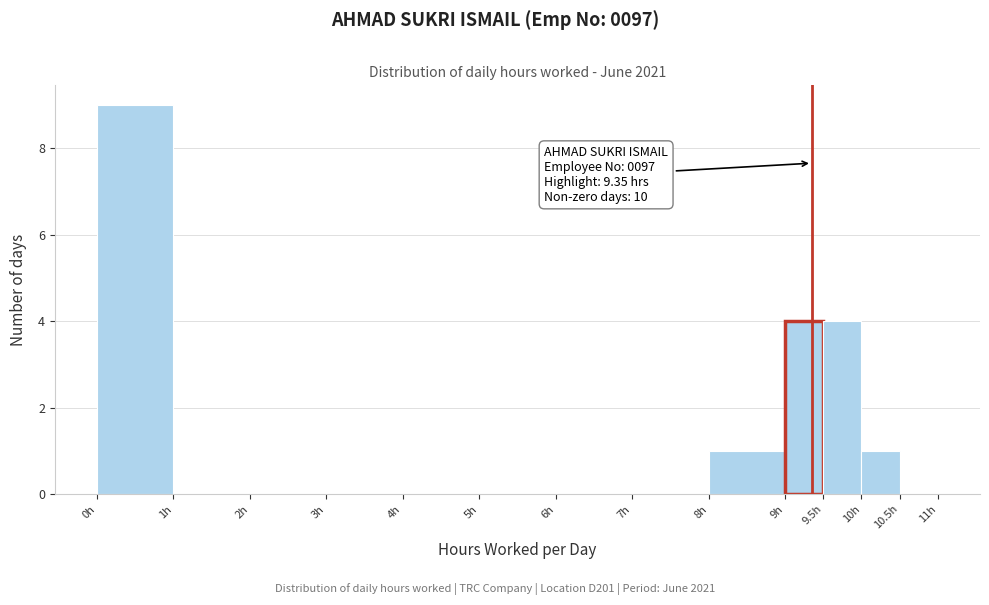

Over which range of the x-axis is the bar tallest?

0.0 to 1.0